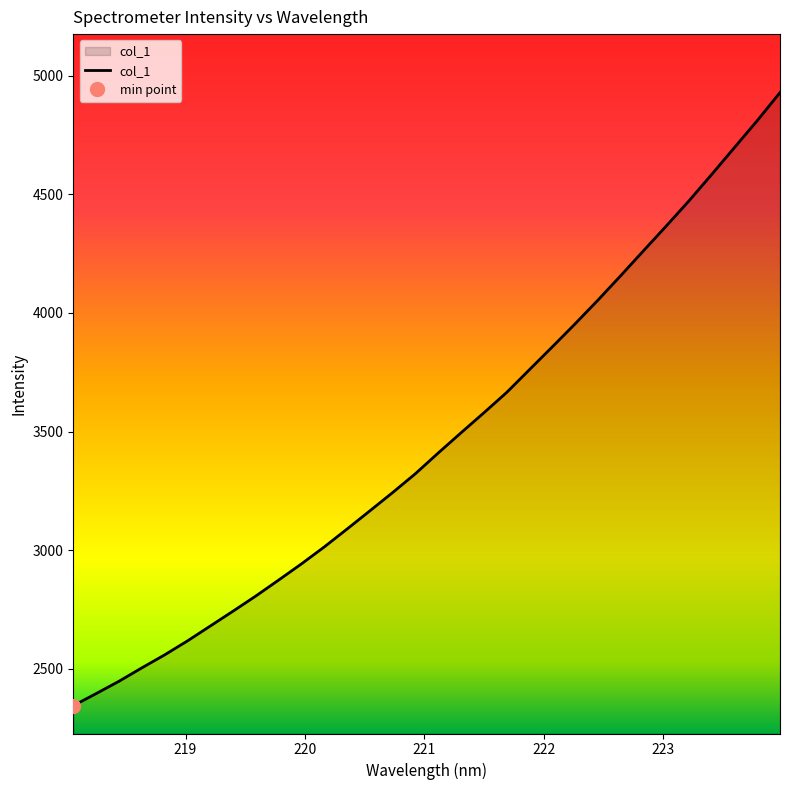

How many data points are above 3409?

16